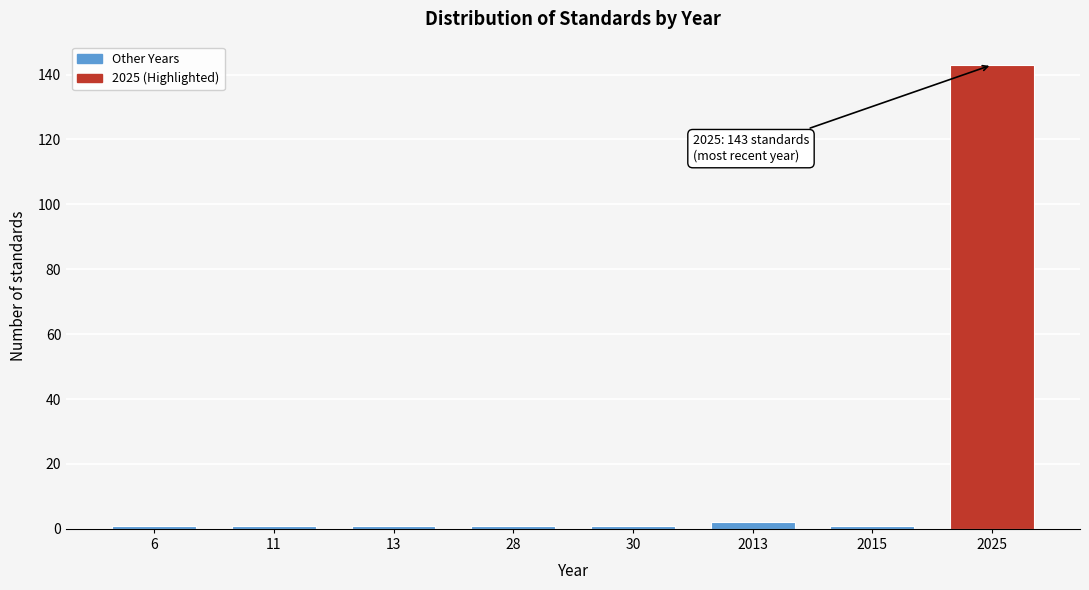

Reading left to right, transcribe all the data shown in this chart.

6=1	11=1	13=1	28=1	30=1	2013=2	2015=1	2025=143